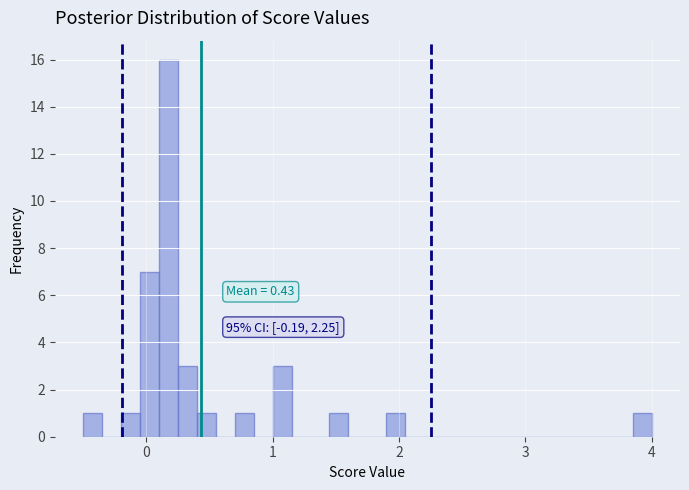

Around what value on the x-axis is the tallest bar? Give the approximate position of its centre, as read against the axis.

0.2